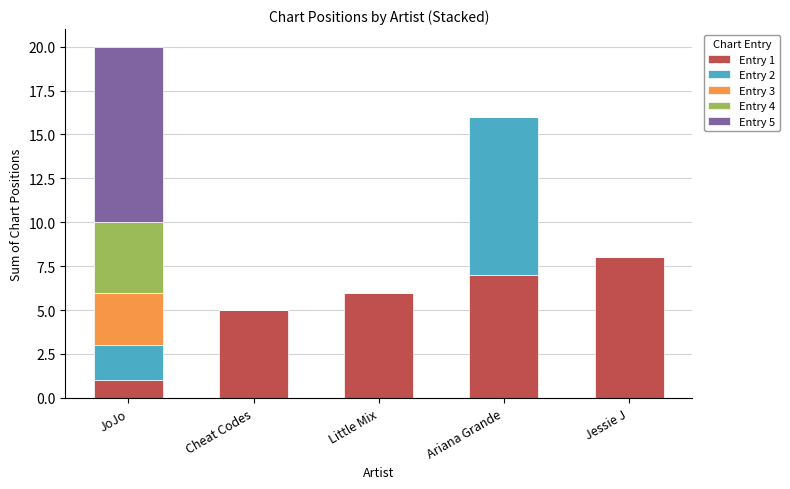

Does the chart contain stacked bars?

Yes